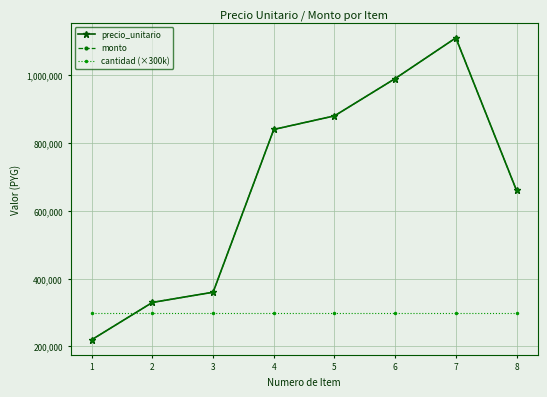

At 1, list the series in order from largest to smallest.

cantidad (×300k), precio_unitario, monto